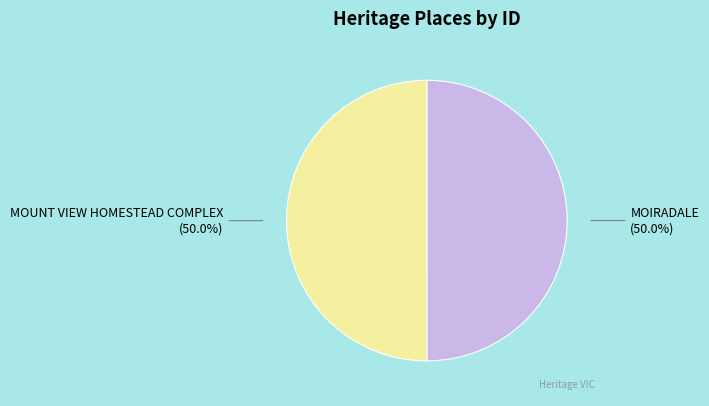

What is the ratio of the value at MOIRADALE to the value at MOUNT VIEW HOMESTEAD COMPLEX?

1.0